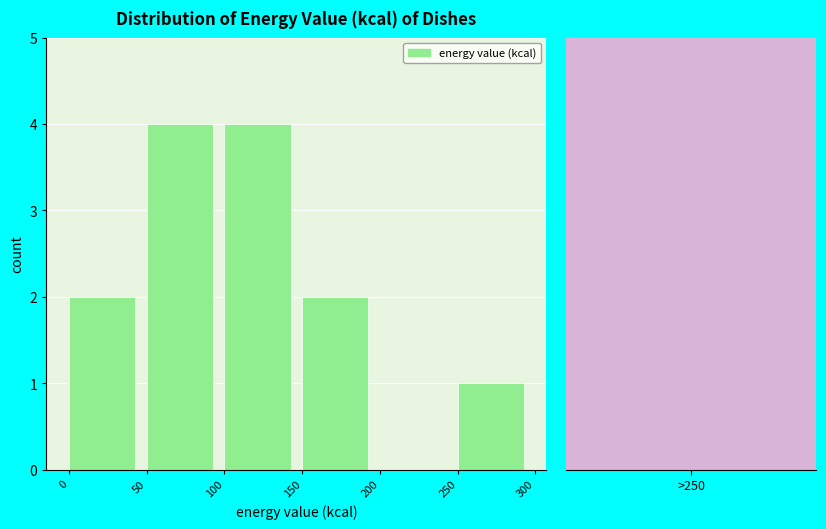

What is the height of the bar covering 150 to 200 on the x-axis? The values are not printed on the chart, so give them approximately, as read against the axis.

2